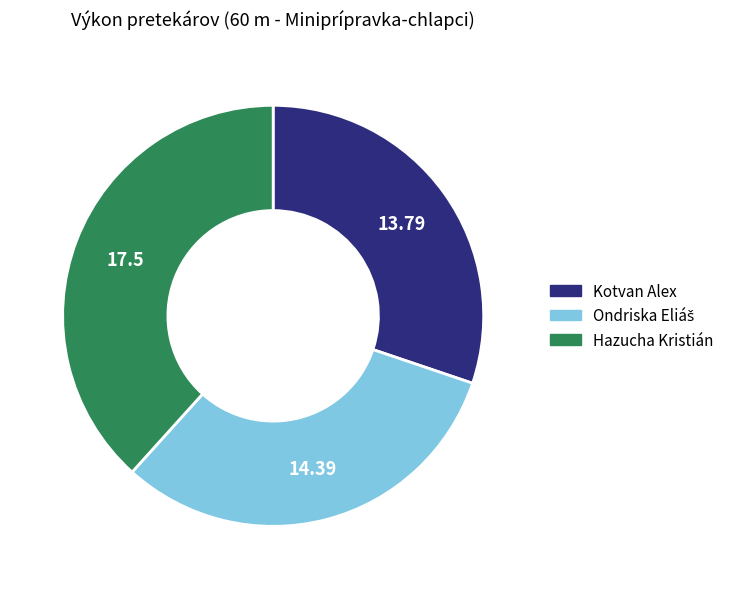

Which category has the smallest portion of the pie?

Kotvan Alex